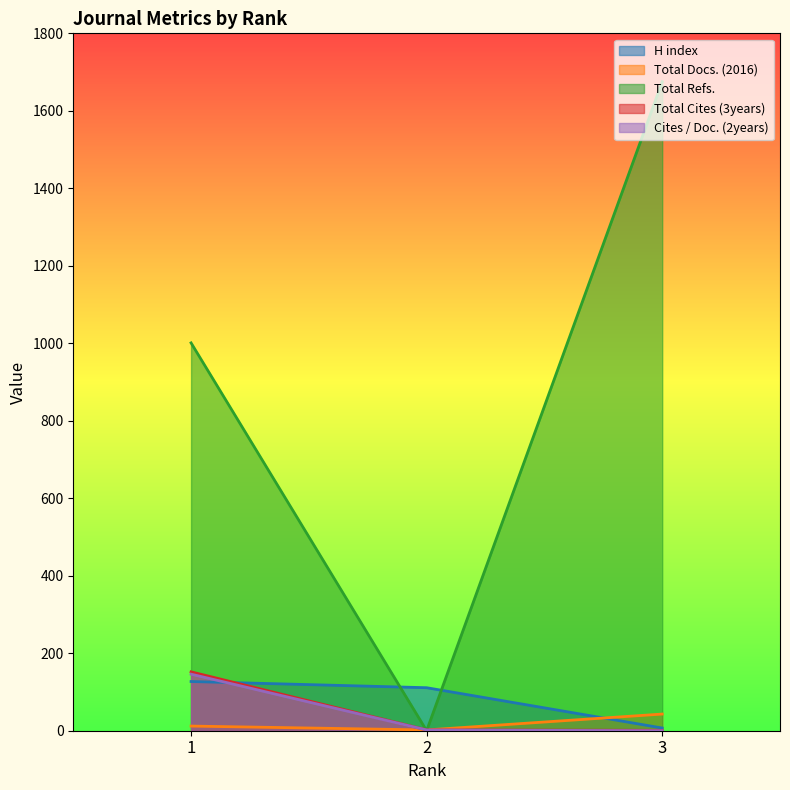

Which series has the largest total across all categories?

Total Refs.